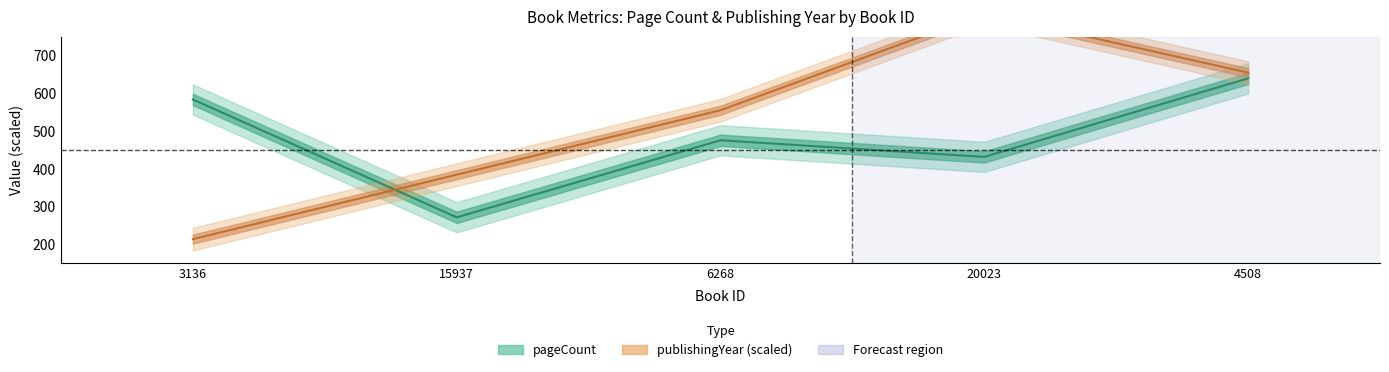

Rank the series at 3136 from highest to lowest value.

pageCount, publishingYear